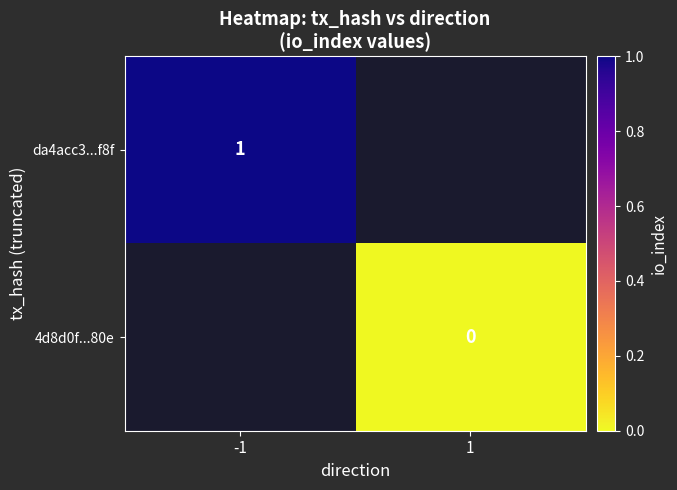

At which label does 4d8d0f...80e reach its peak?

-1